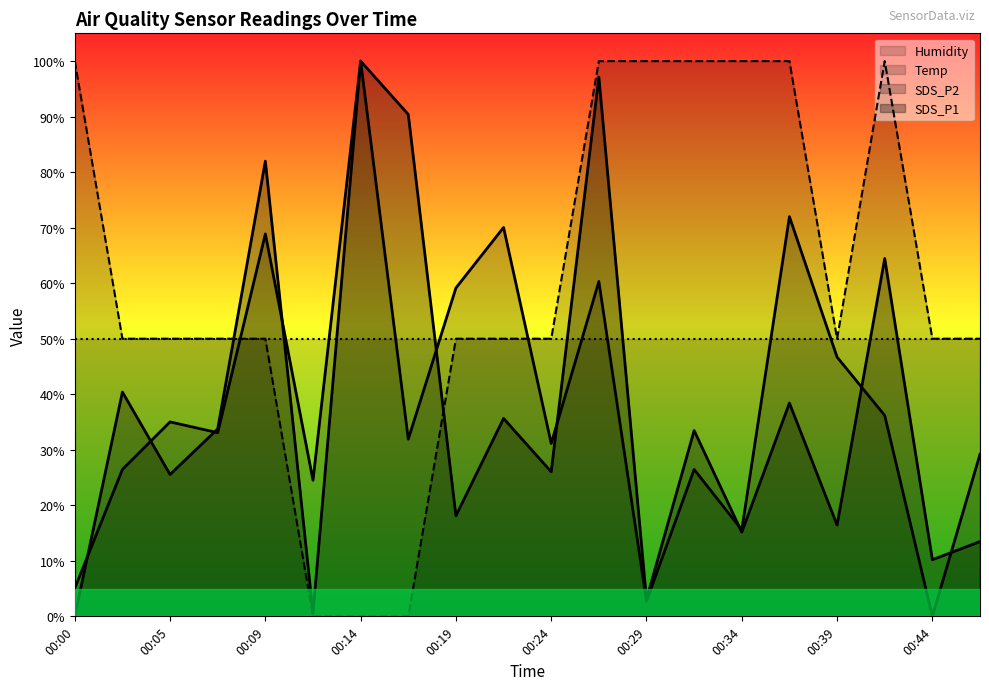

Reading left to right, transcribe all the data shown in this chart.

SDS_P1: 0.0	40.4	25.5	33.8	82.0	0.6	100.0	90.4	18.1	35.6	26.0	97.1	3.1	33.5	15.1	38.4	16.4	64.5	10.2	13.5
SDS_P2: 5.1	26.5	35.0	33.1	68.9	24.5	100.0	31.9	59.1	70.0	31.1	60.3	2.7	26.5	15.6	72.0	46.7	36.2	0.0	29.2
Temp: 100.0	50.0	50.0	50.0	50.0	0.0	0.0	0.0	50.0	50.0	50.0	100.0	100.0	100.0	100.0	100.0	50.0	100.0	50.0	50.0